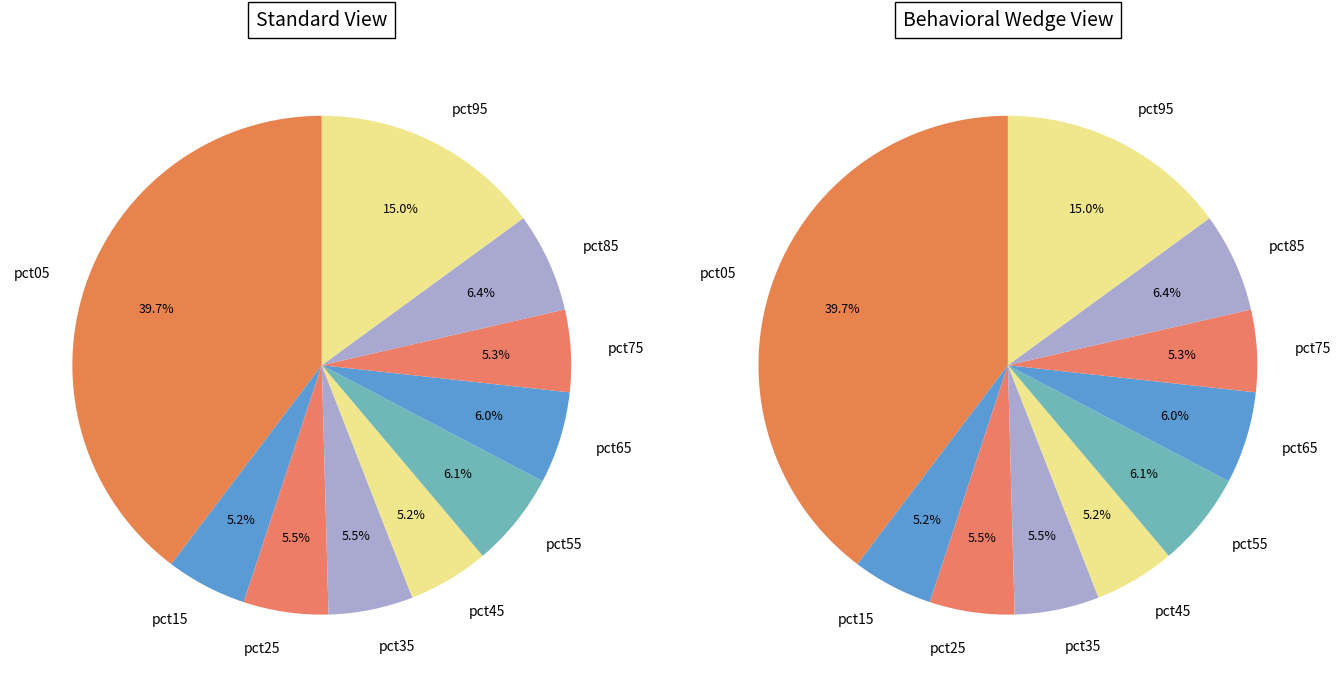

What is the smallest slice in the pie chart?

pct15